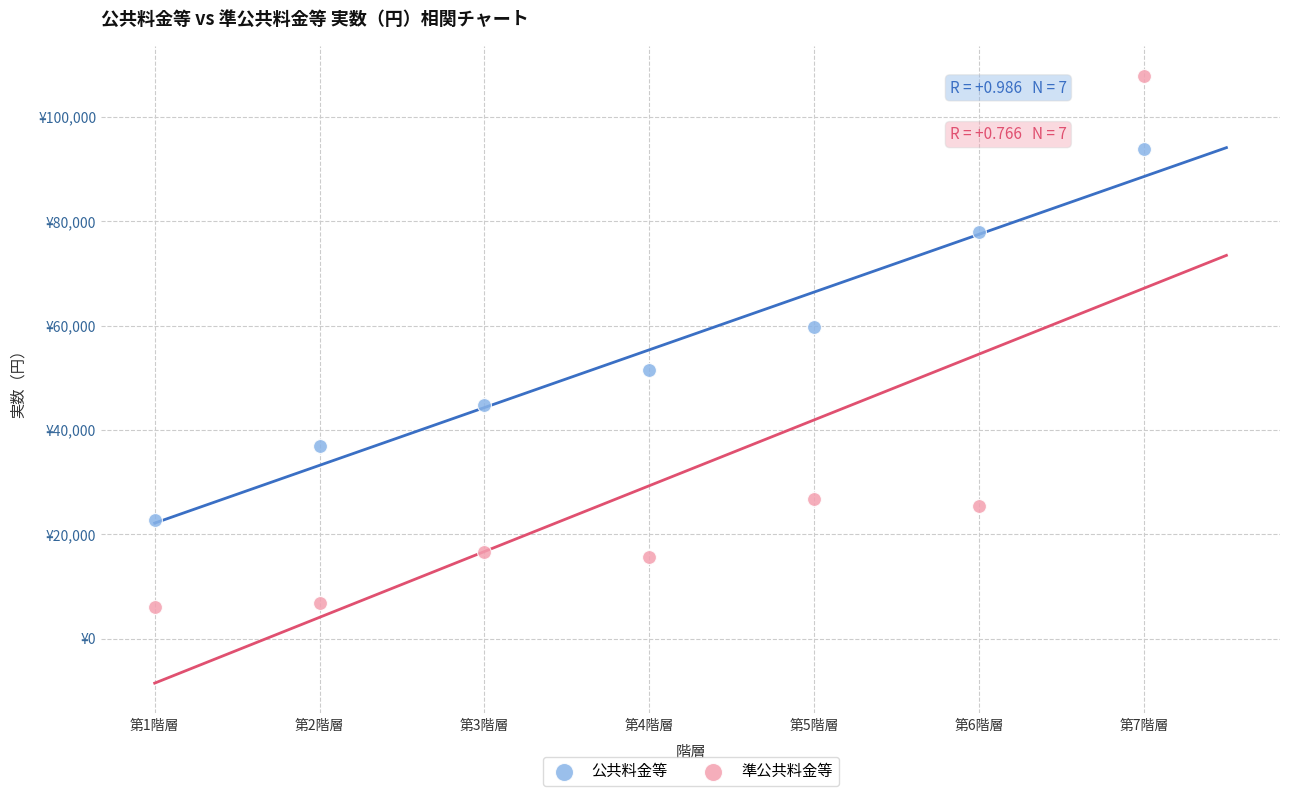

Which series contains the lowest Y value?

準公共料金等